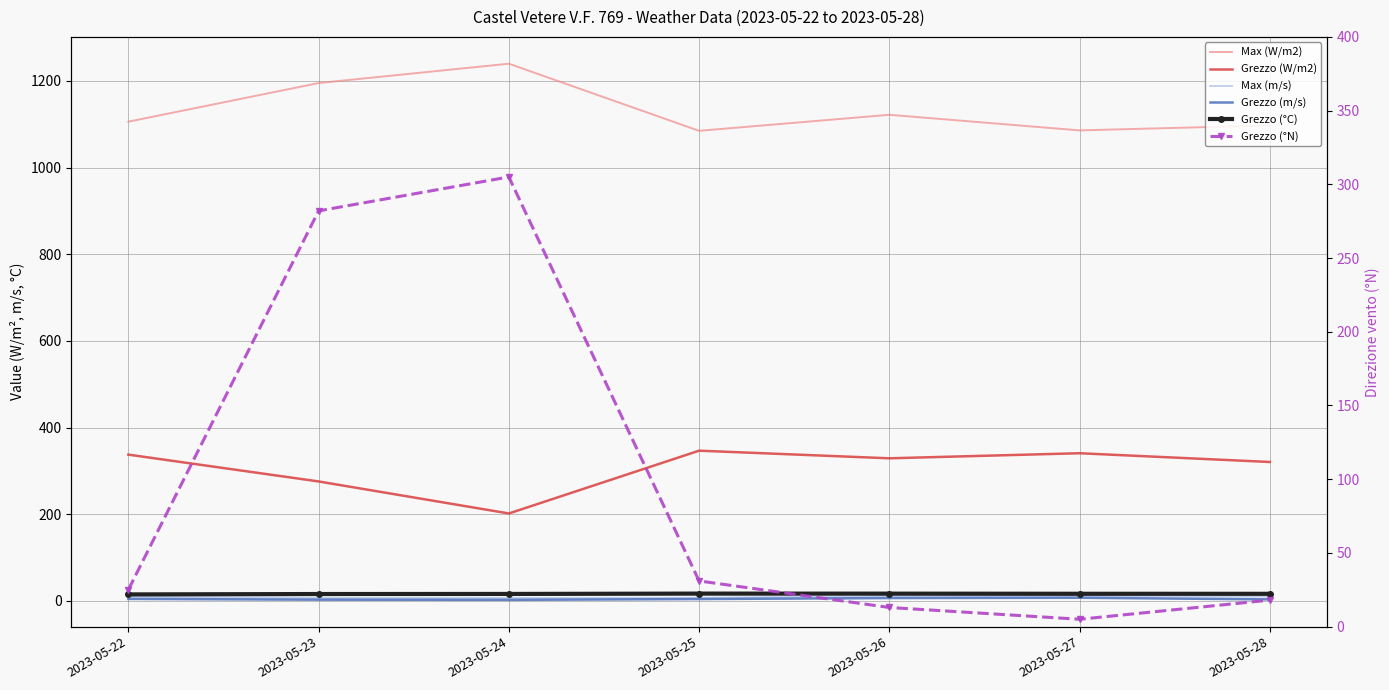

Is the value of Raffica vento - Grezzo (m/s) at 2023-05-22 greater than the value of Temperatura aria - Grezzo (°C) at 2023-05-22?

No